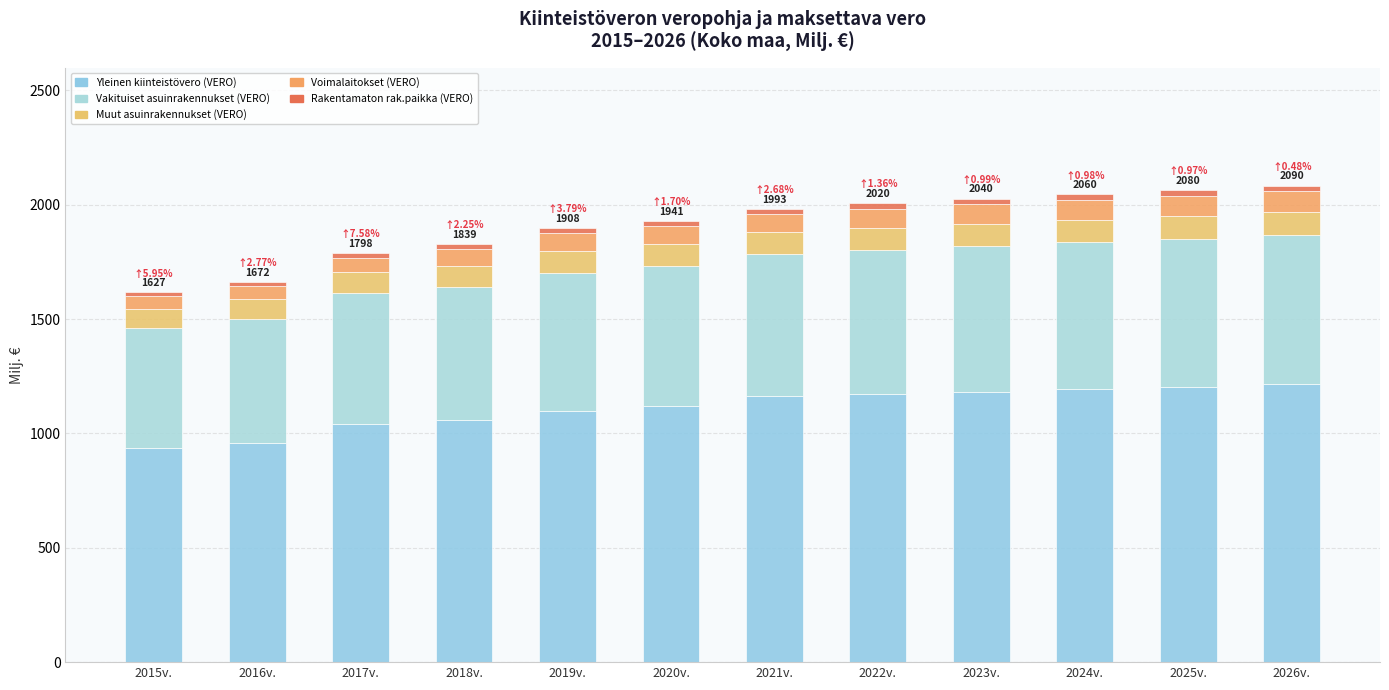

At how many categories does at least one series exceed 423?

12